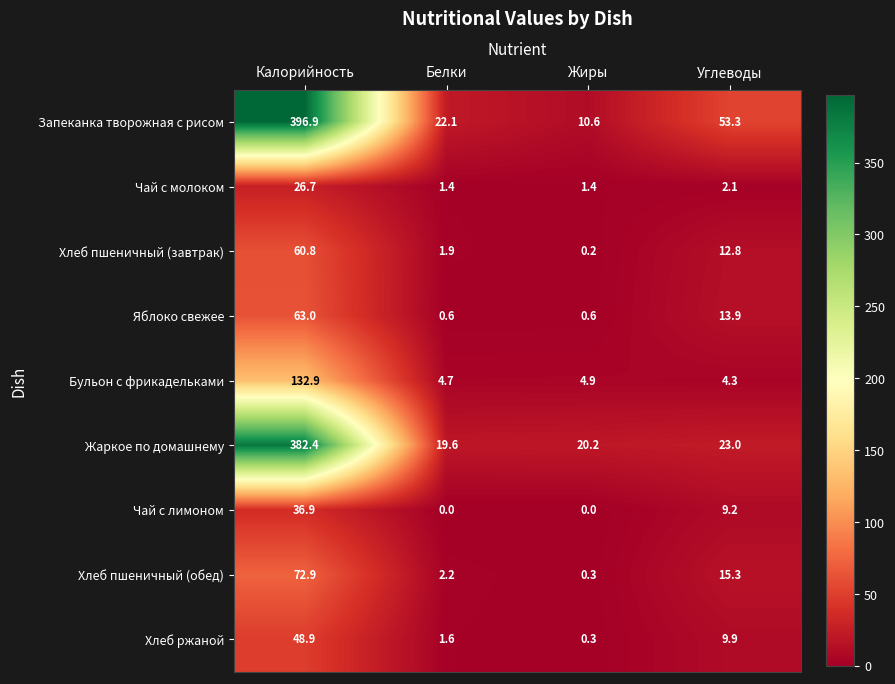

What is the greatest value displayed?

396.9